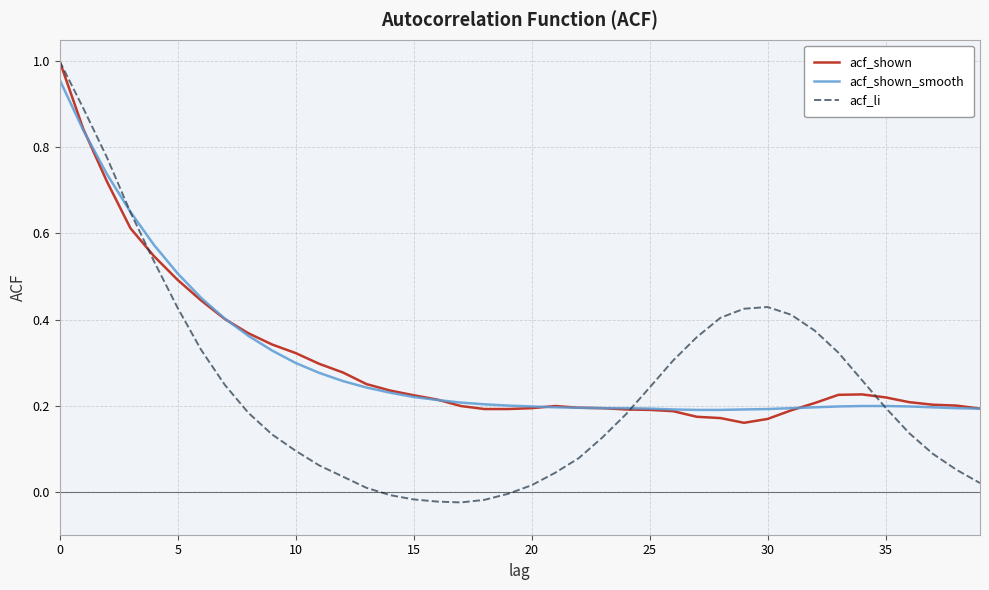

Which series has the largest range (max minus min)?

acf_li